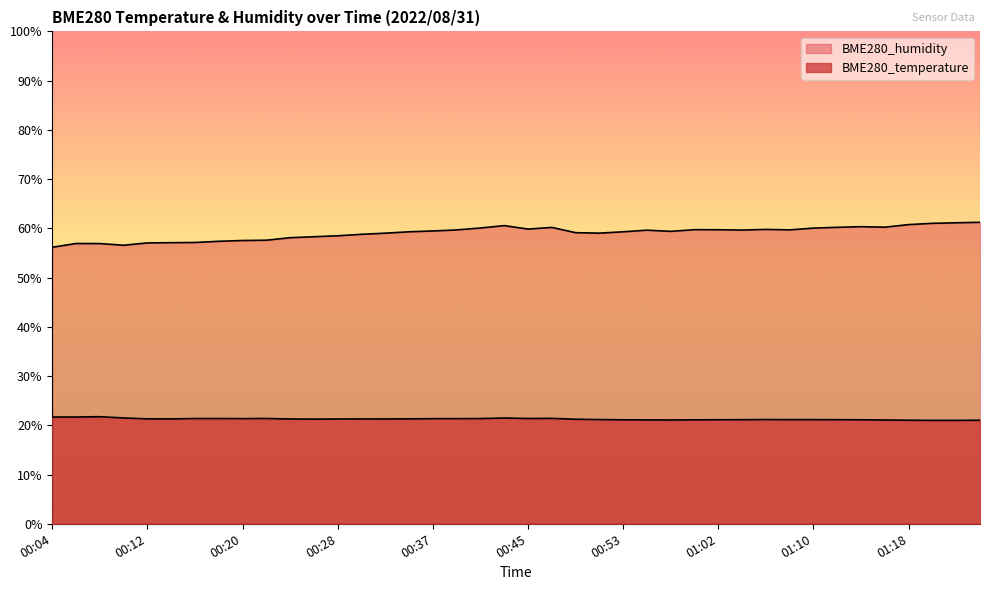

What value does the BME280_temperature series have at 00:08?

21.8